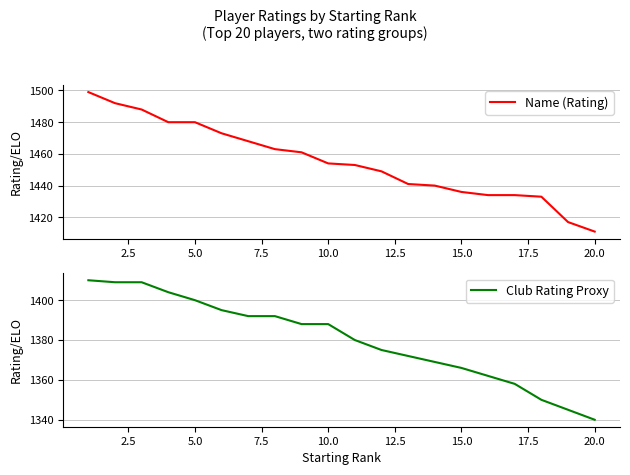

The Name (Rating) series shows 2317 at 15.0. True or false?

False